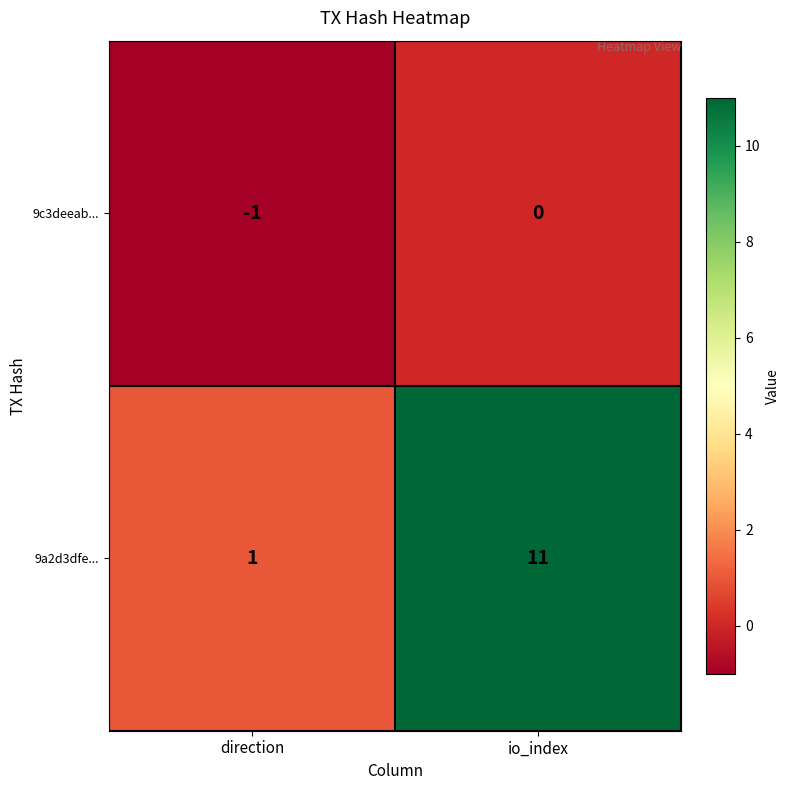

Rank the series by their average value, from highest to lowest.

9a2d3dfe..., 9c3deeab...